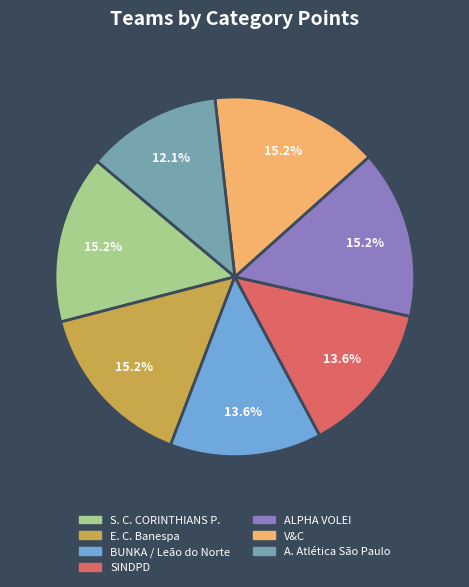

Which slice is the smallest?

A. Atlética São Paulo